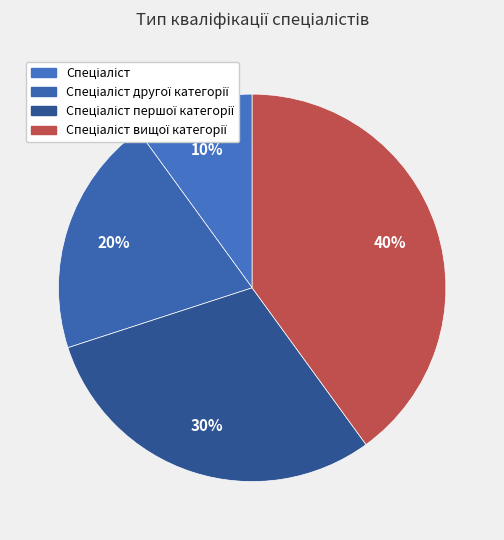

How many slices are in this pie chart?

4